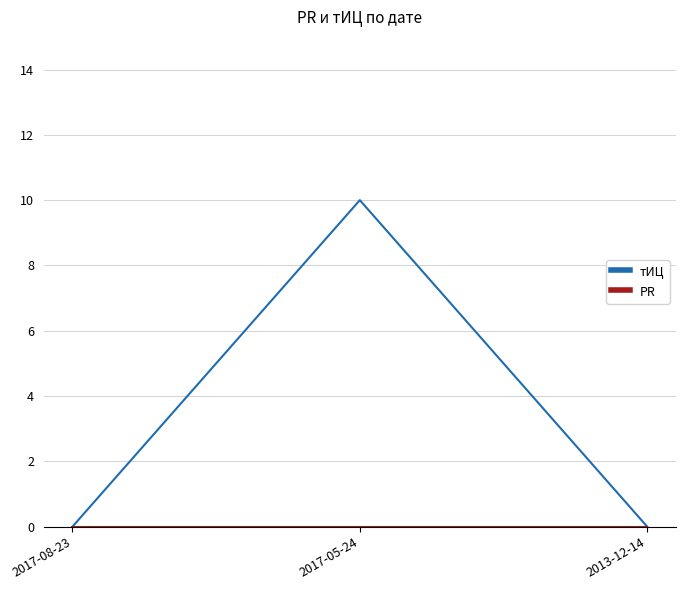

Which series has the largest total across all categories?

тИЦ